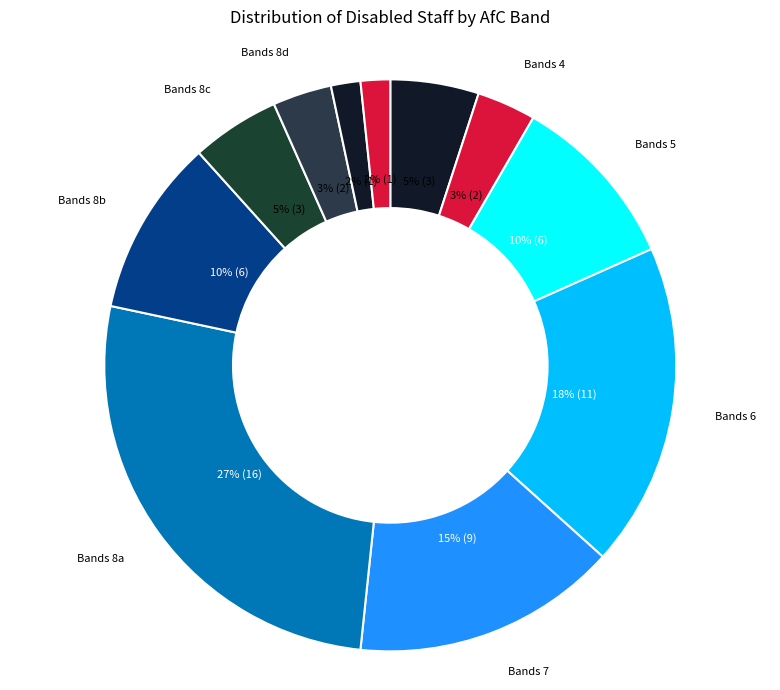

What is the ratio of the value at Bands 8b to the value at Bands 5?

1.0